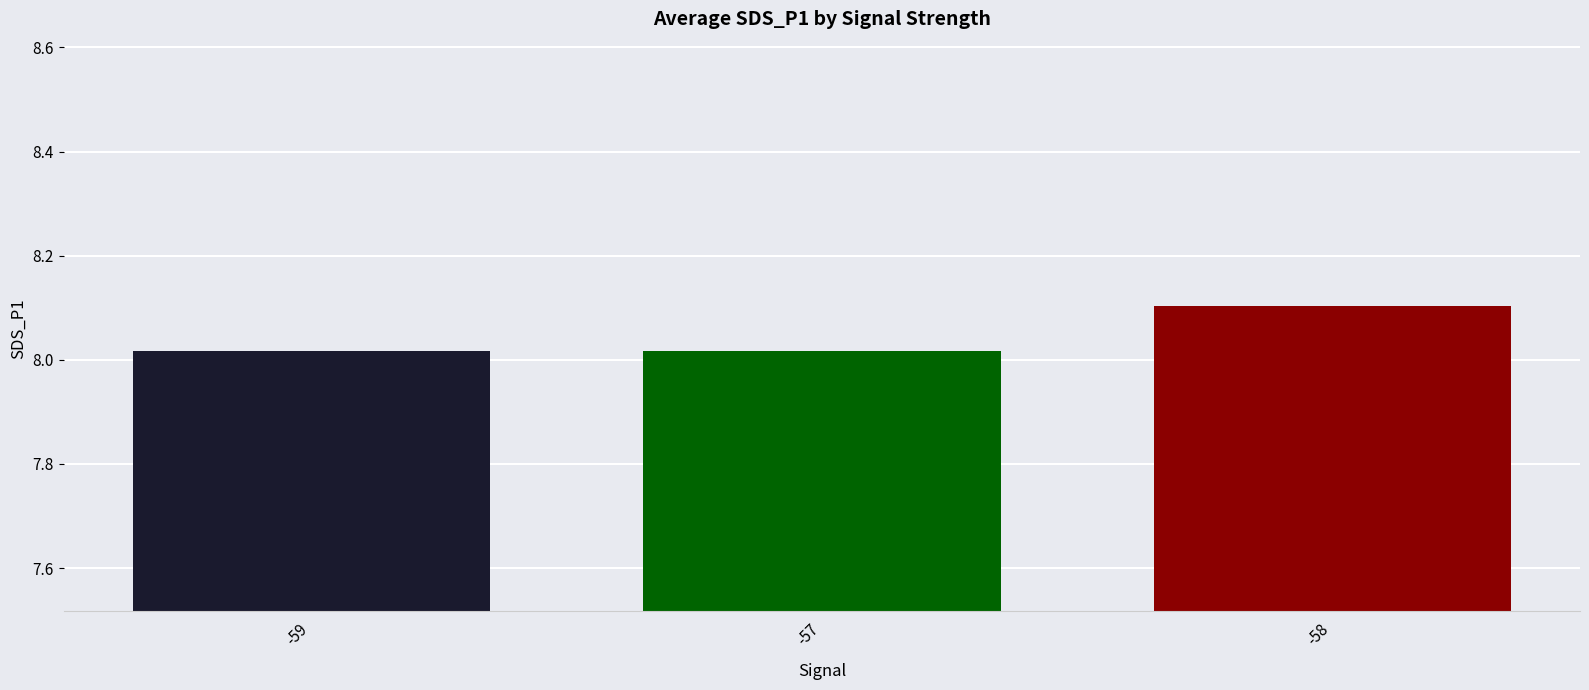

Between -59 and -58, which is larger?

-58